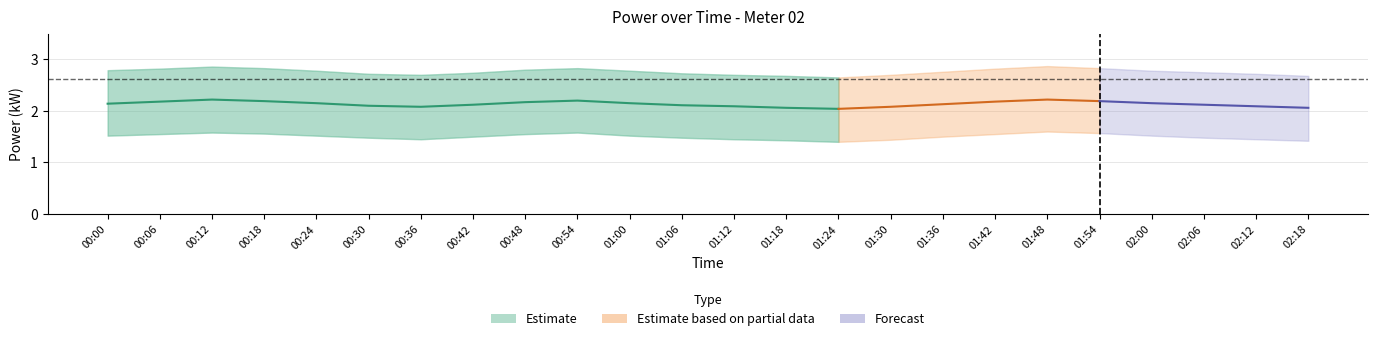

True or false: mean and lower cross at least once.

False